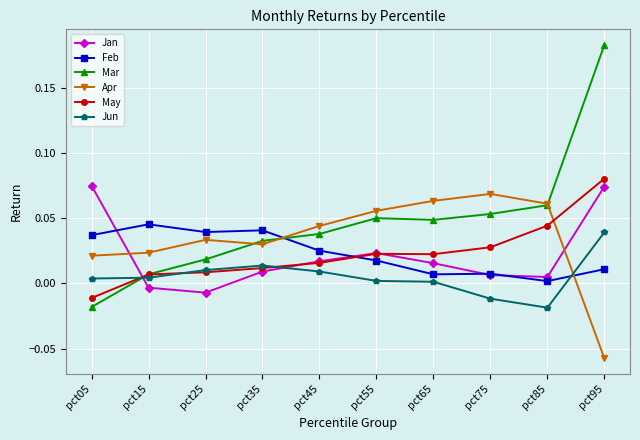

Which series has the largest range (max minus min)?

Mar